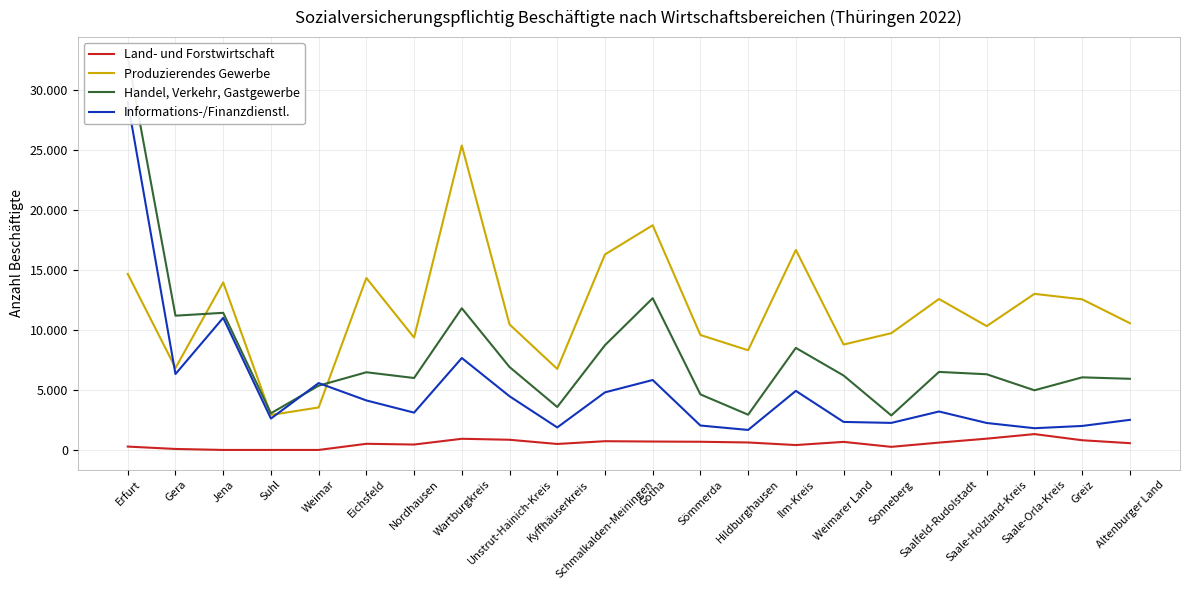

Read the Handel, Verkehr, Gastgewerbe value at Saale-Orla-Kreis.

4975